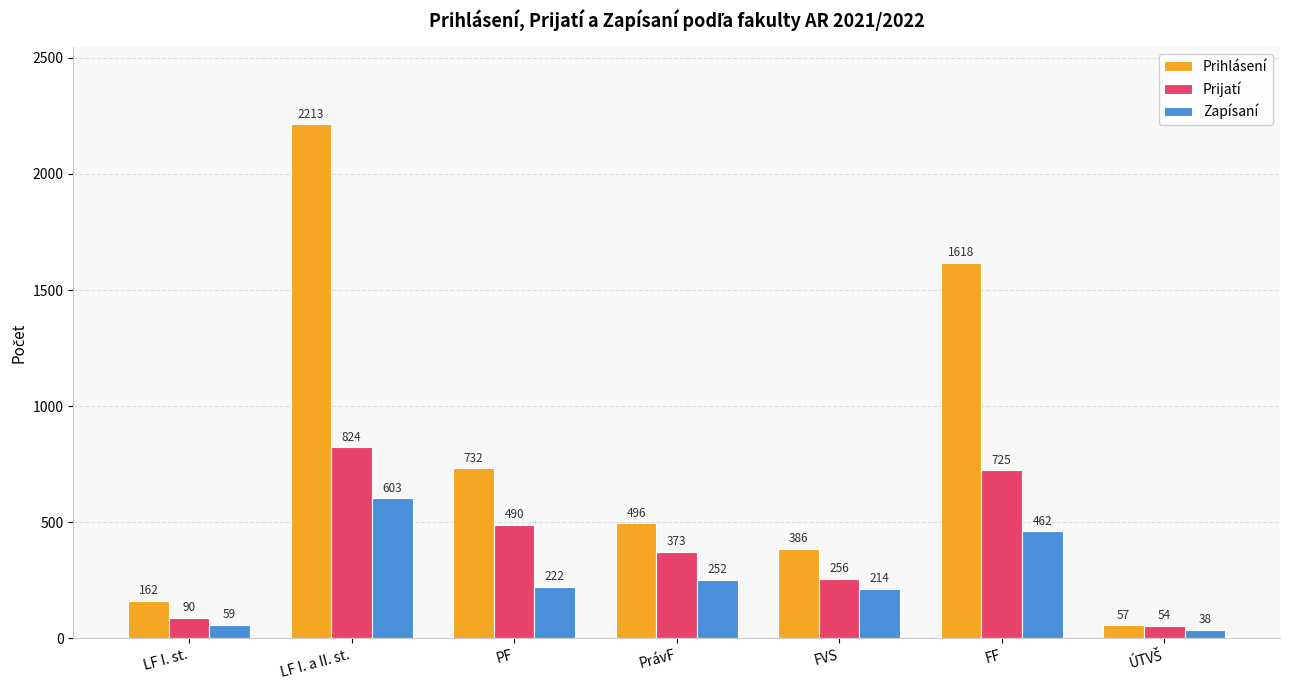

Reading right to left, extract all data points from this chart.

Prihlásení: 57	1618	386	496	732	2213	162
Prijatí: 54	725	256	373	490	824	90
Zapísaní: 38	462	214	252	222	603	59